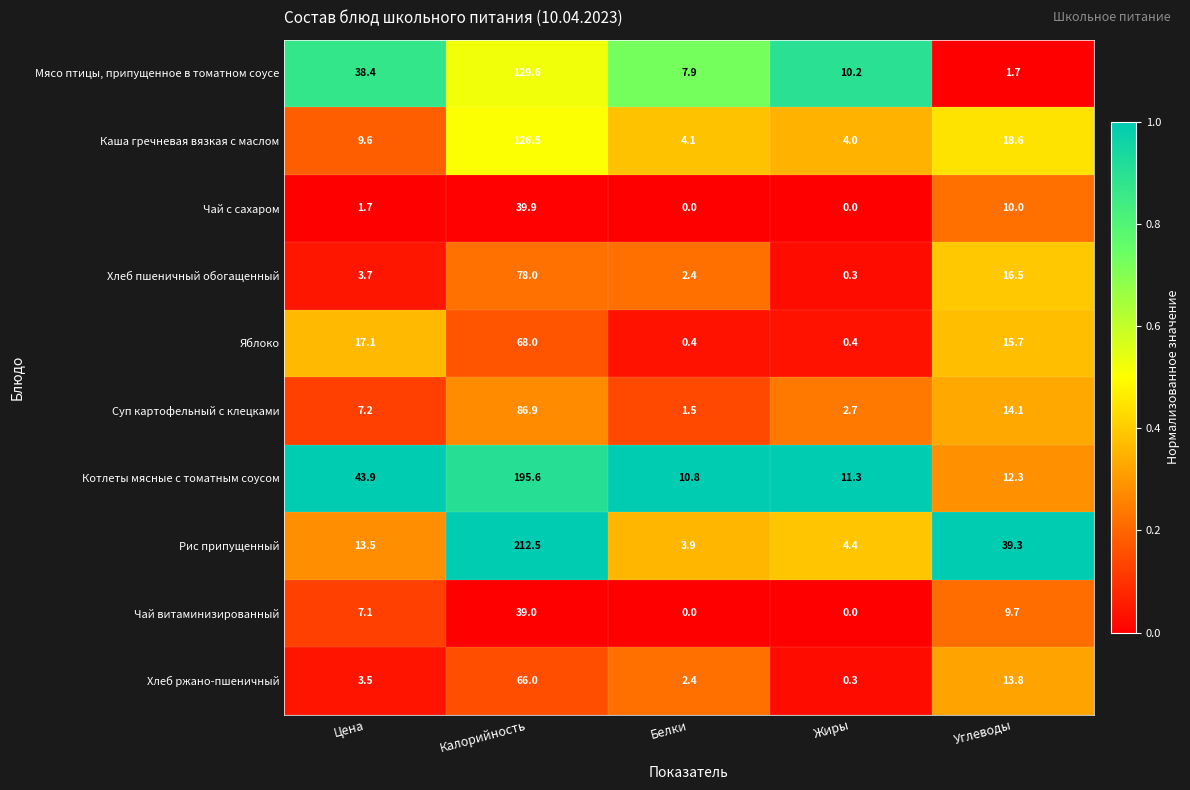

What is the difference between the maximum and minimum values in the Мясо птицы, припущенное в томатном соусе series?

127.9